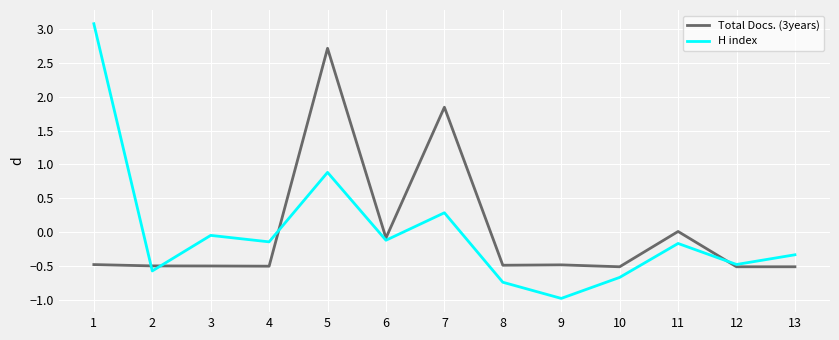

Where does the H index series first go above 0?

1